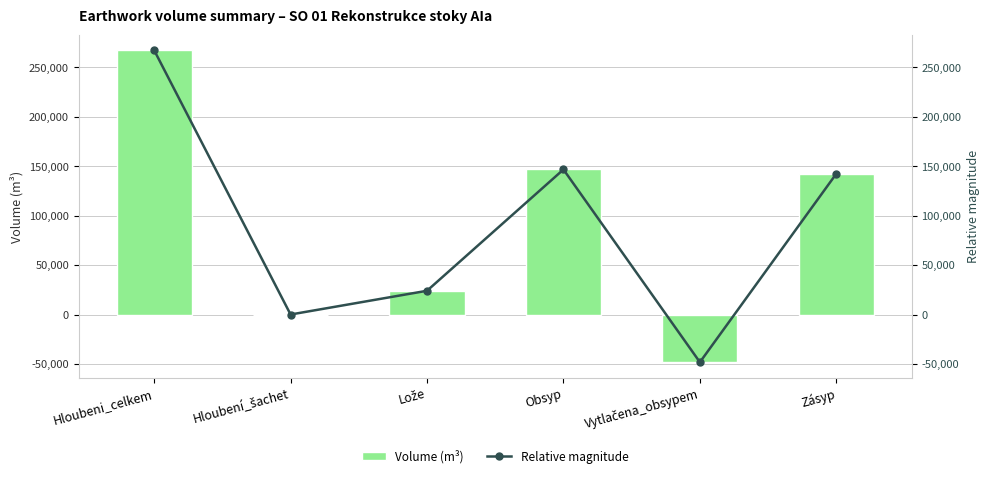

What is the sum of all Relative magnitude values?

532335